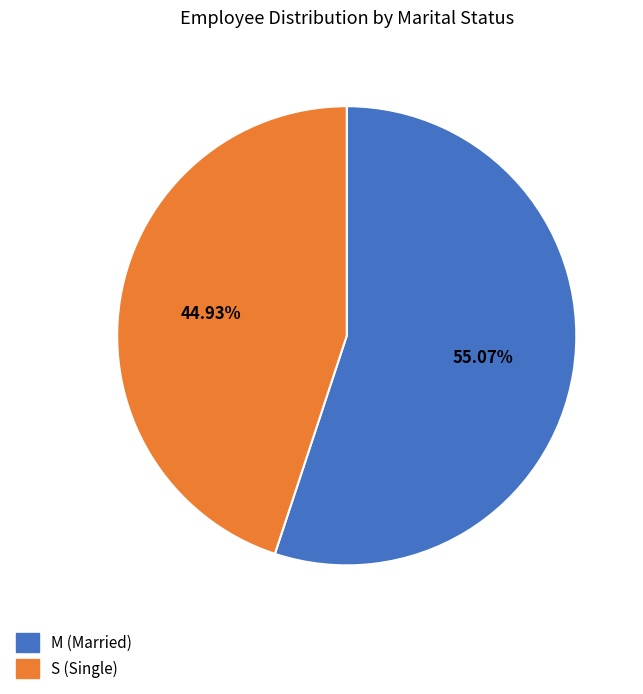

Between M and S, which is larger?

M